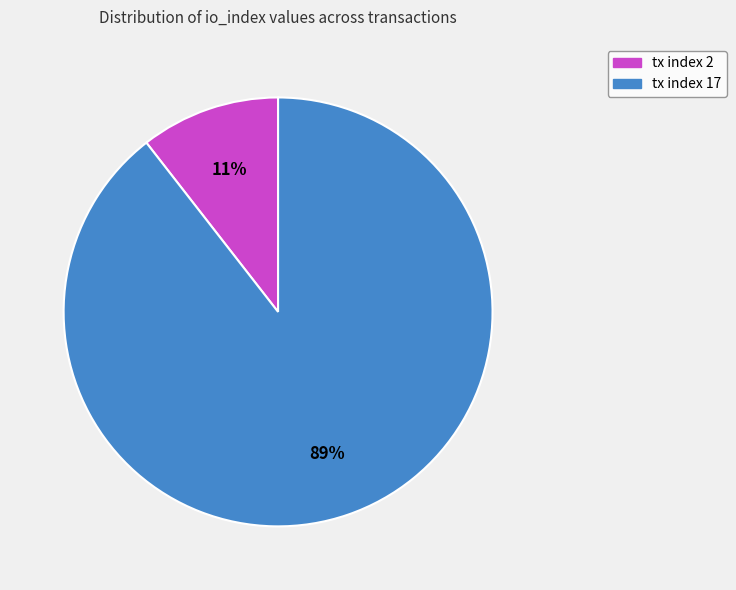

Is it true that tx index 17 is 99% of the pie?

False